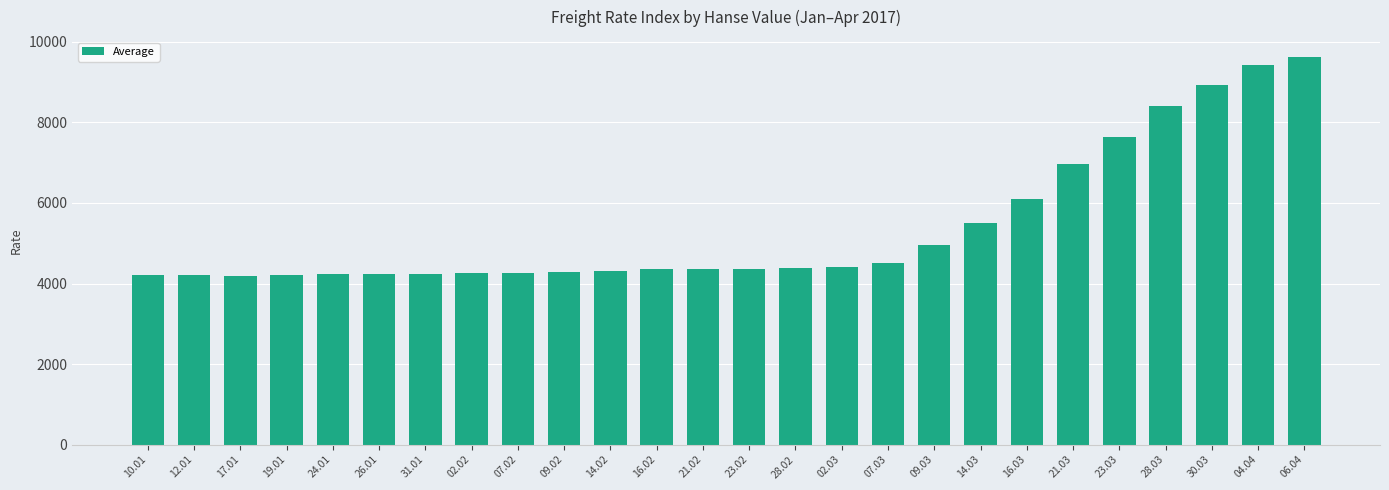

Does the chart contain any negative values?

No